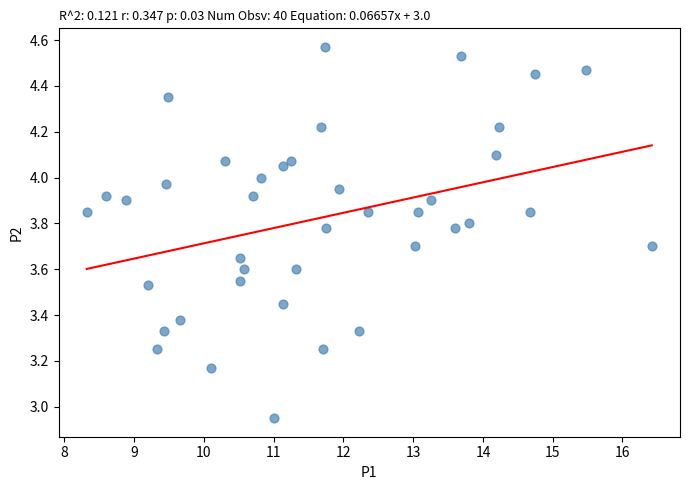

What is the range of X values (max minus min)?

8.1